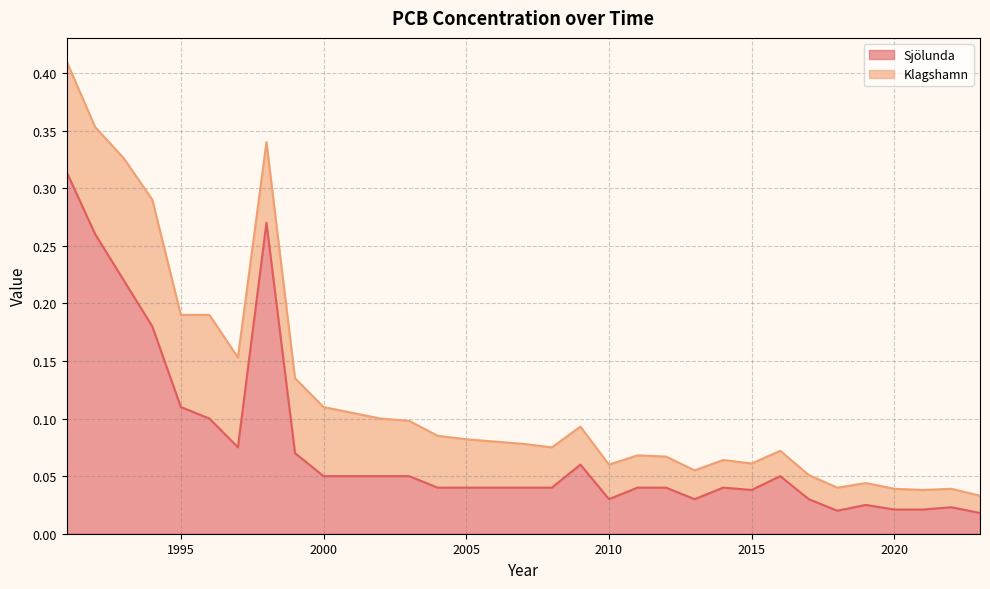

List the labels in order of value, smallest first.

2023, 2018, 2020, 2021, 2022, 2019, 2010, 2013, 2017, 2015, 2004, 2005, 2006, 2007, 2008, 2011, 2012, 2014, 2000, 2001, 2002, 2003, 2016, 2009, 1999, 1997, 1996, 1995, 1994, 1993, 1992, 1998, 1991